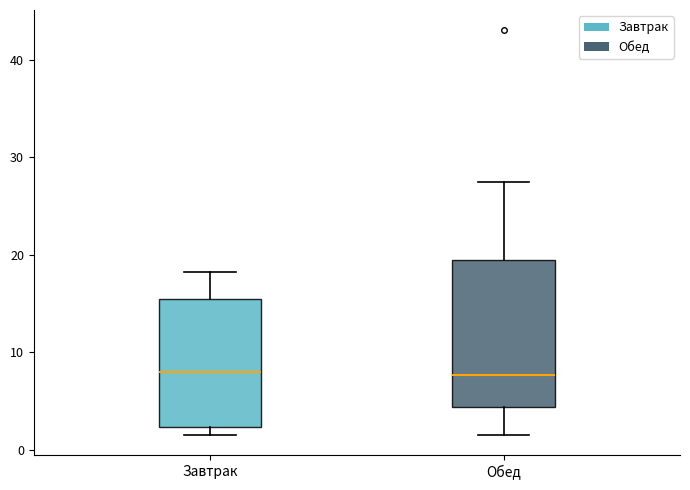

Where does the median line of the box for Завтрак sit on the y-axis? The values are not printed on the chart, so give them approximately, as read against the axis.

8